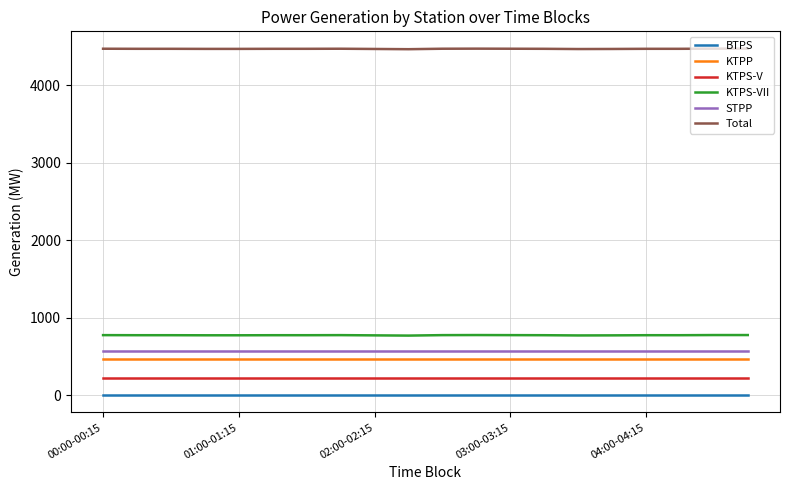

True or false: KTPP and KTPS-VII intersect in this chart.

False